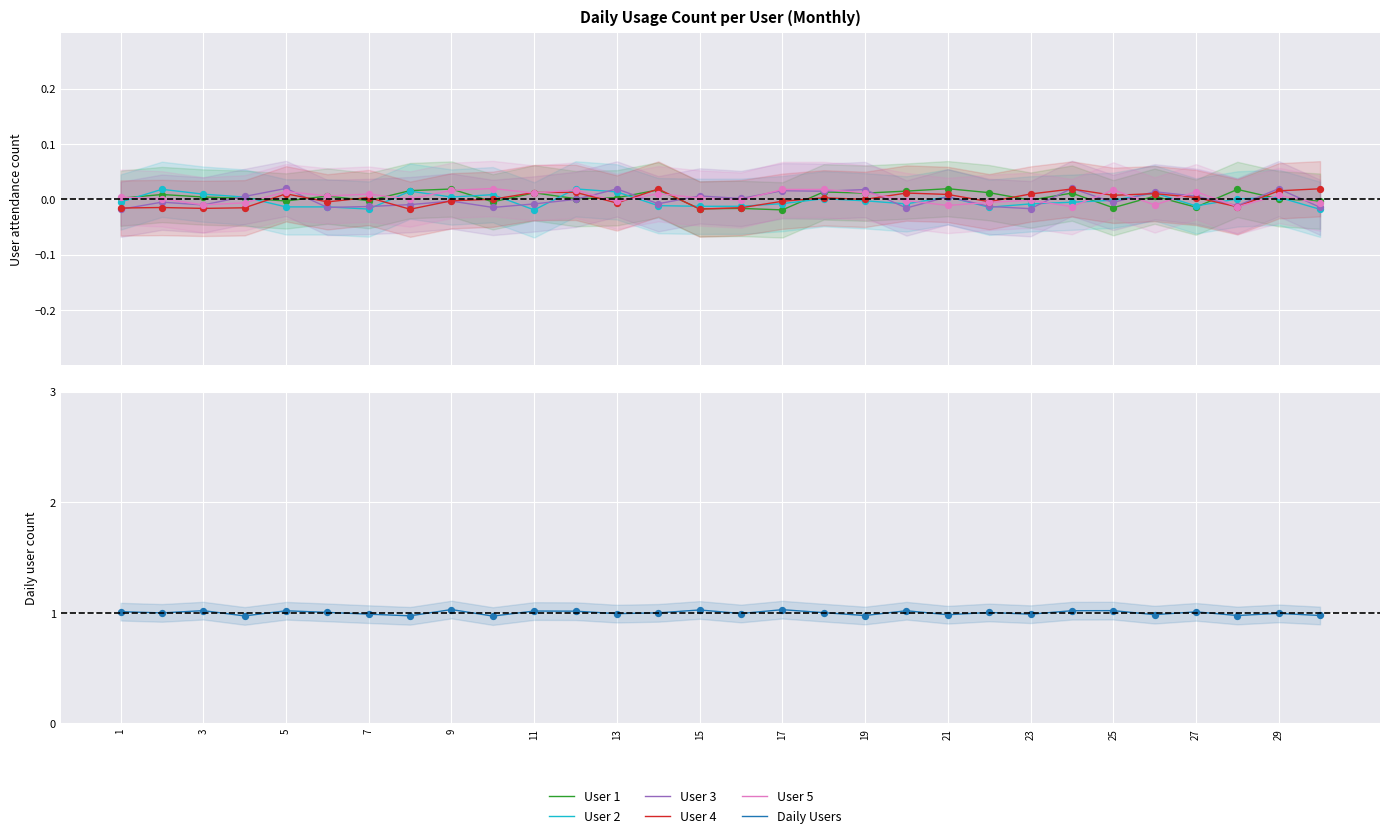

What are all the series names shown in the legend?

User 1, User 2, User 3, User 4, User 5, Daily Users